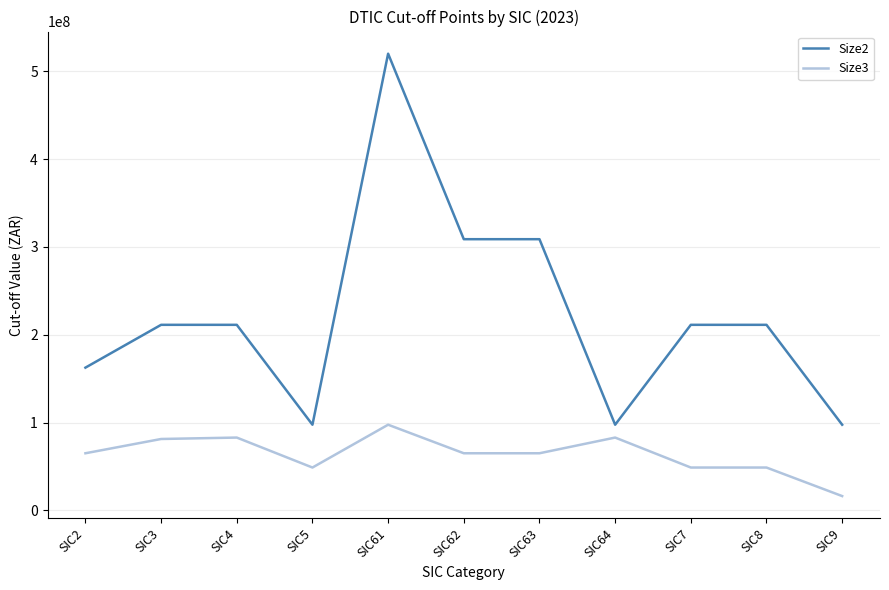

Rank the series by their average value, from lowest to highest.

Size3, Size2